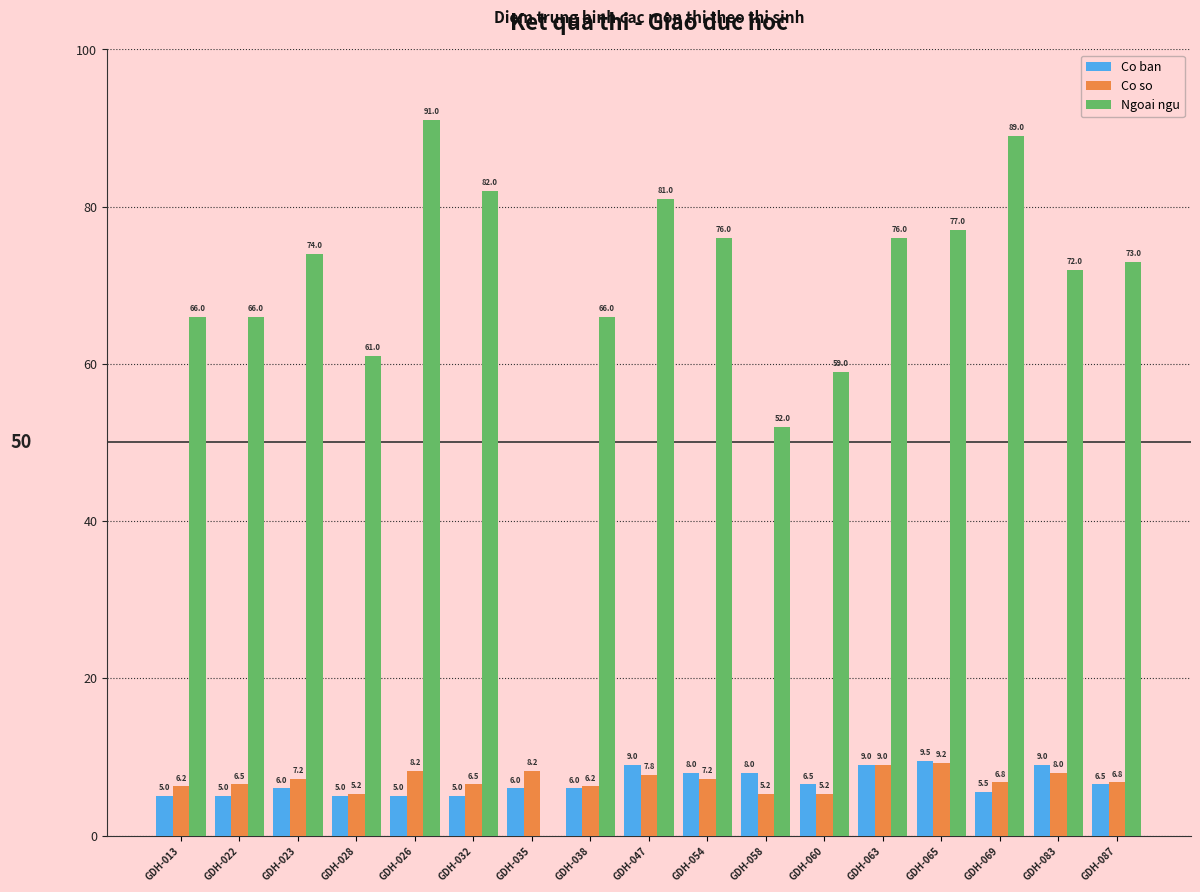

At which label is Ngoai ngu closest to 45?

GDH-058